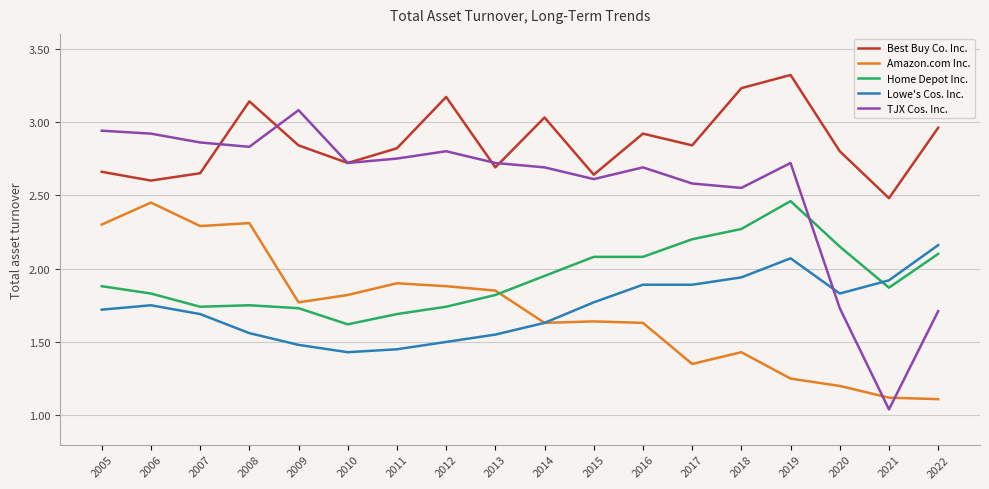

Which series has the largest range (max minus min)?

TJX Cos. Inc.